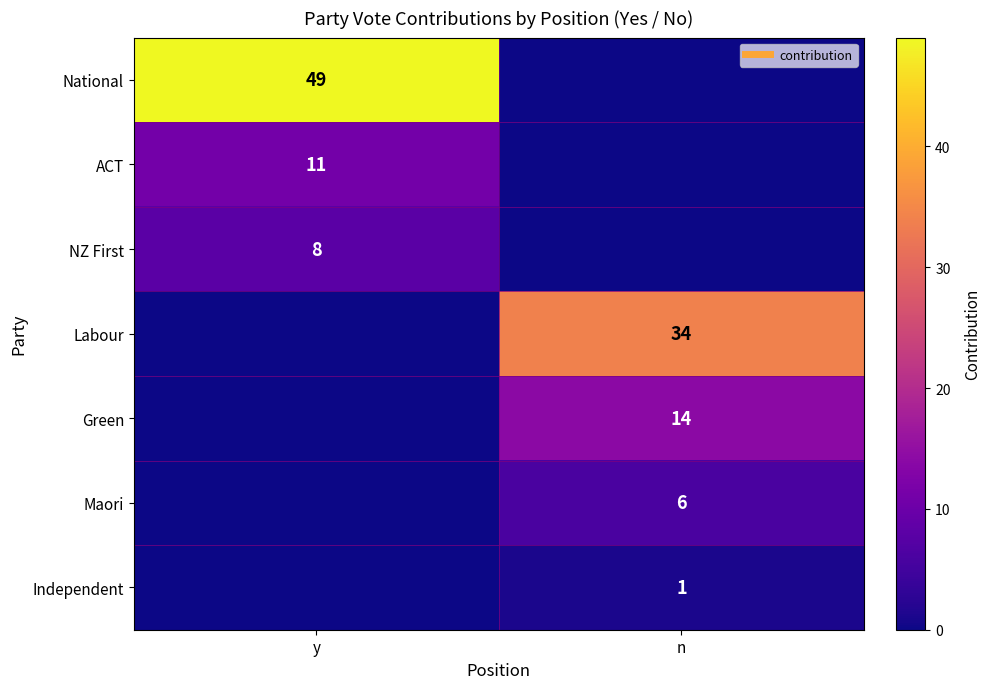

Is the value of Labour at y greater than the value of Independent at y?

No